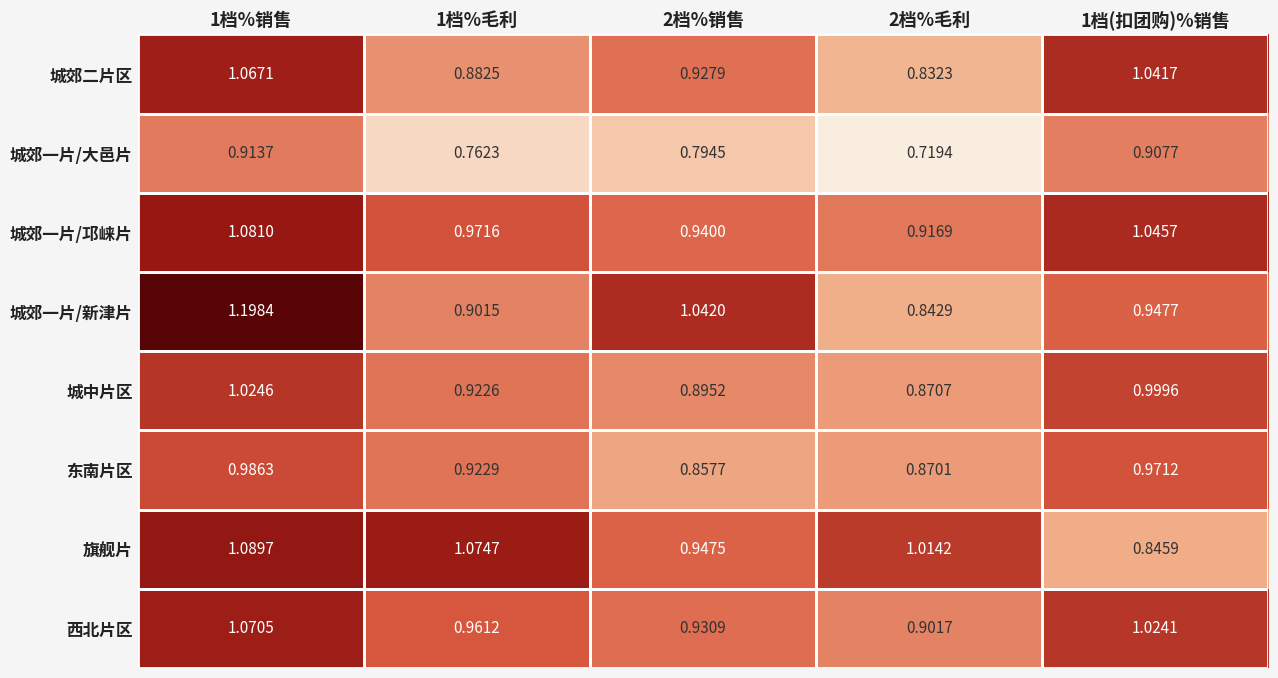

What is the difference between the highest and lowest values at 1档%销售?

0.3